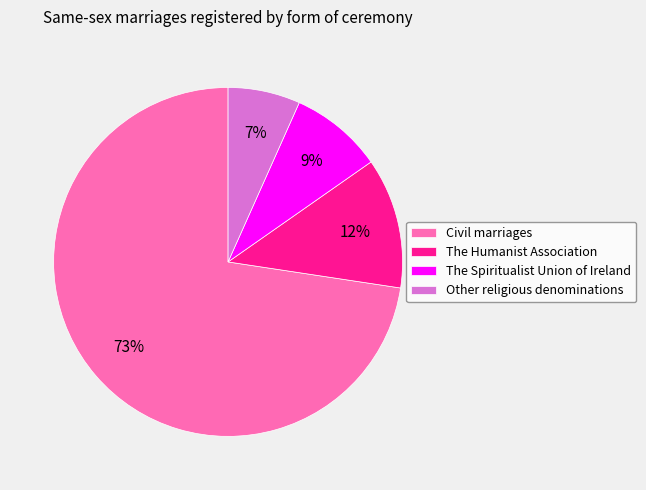

How many slices are in this pie chart?

4